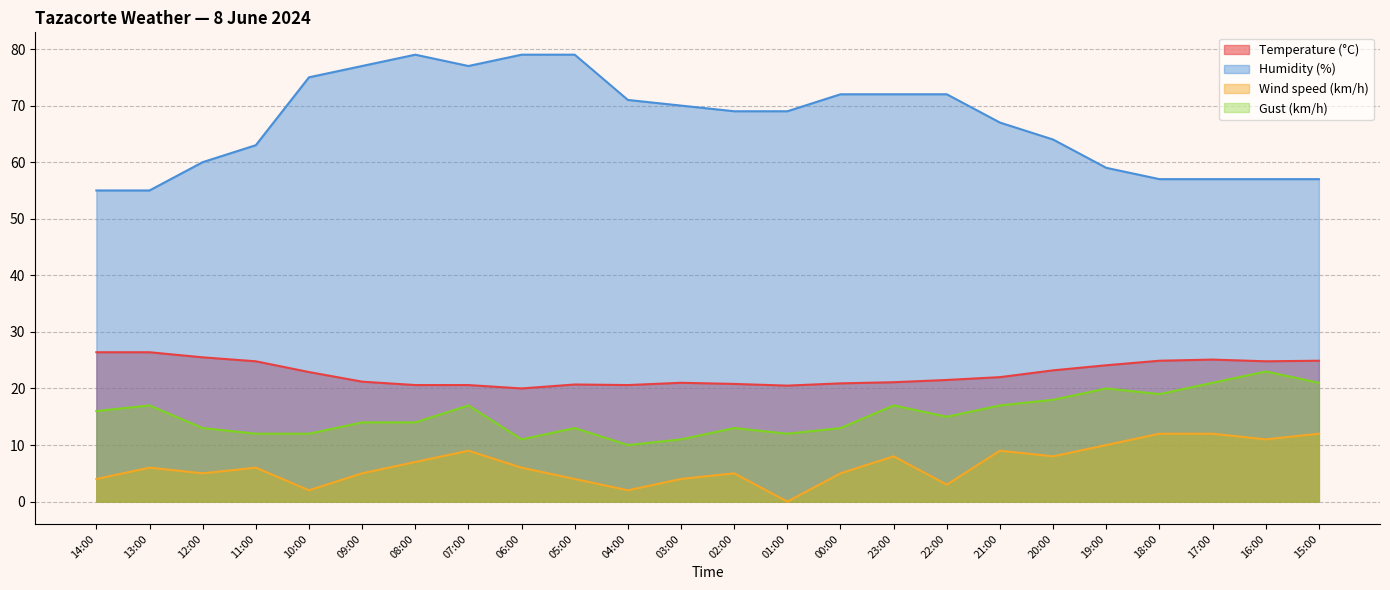

At which label does Temperature (°C) first exceed 22?

14:00